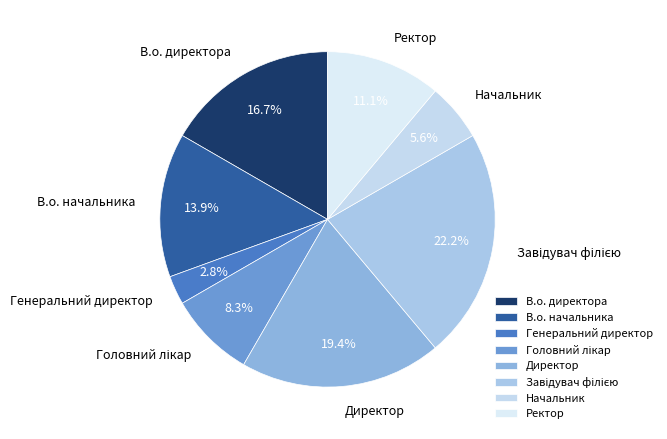

What percentage is NOT represented by Директор?

80.6%